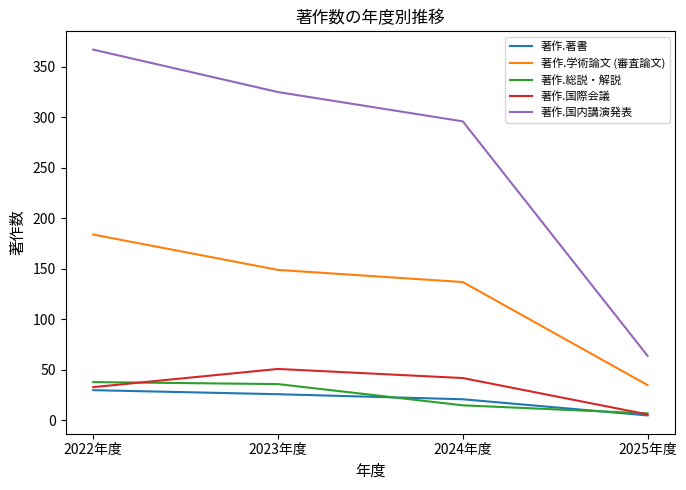

What is the sum of the 著作.国内講演発表 values at 2022年度 and 2024年度?

663